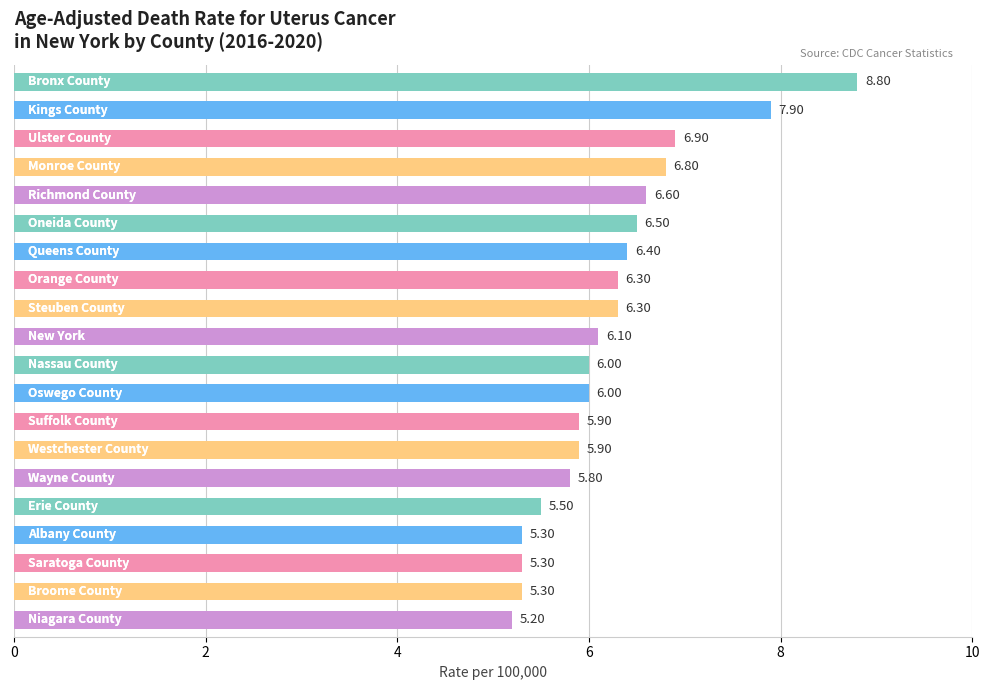

What is the average value?

6.2